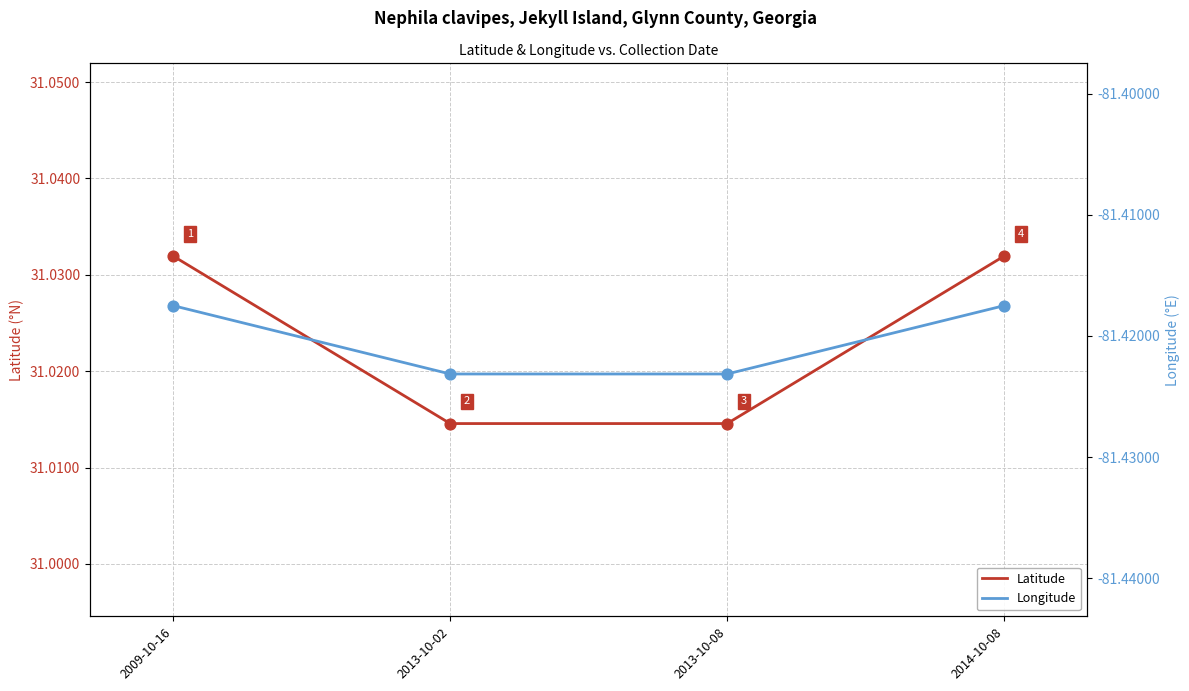

What is the total value across all series at 2009-10-16?

-50.4